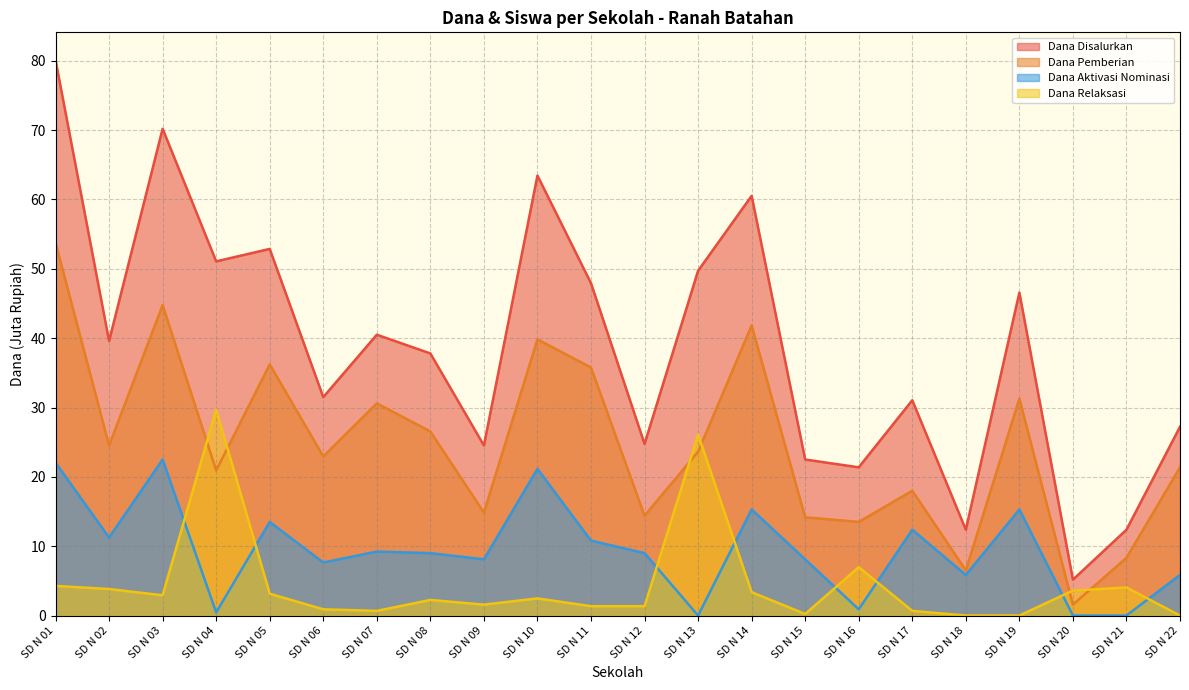

How many distinct data groups are displayed?

4